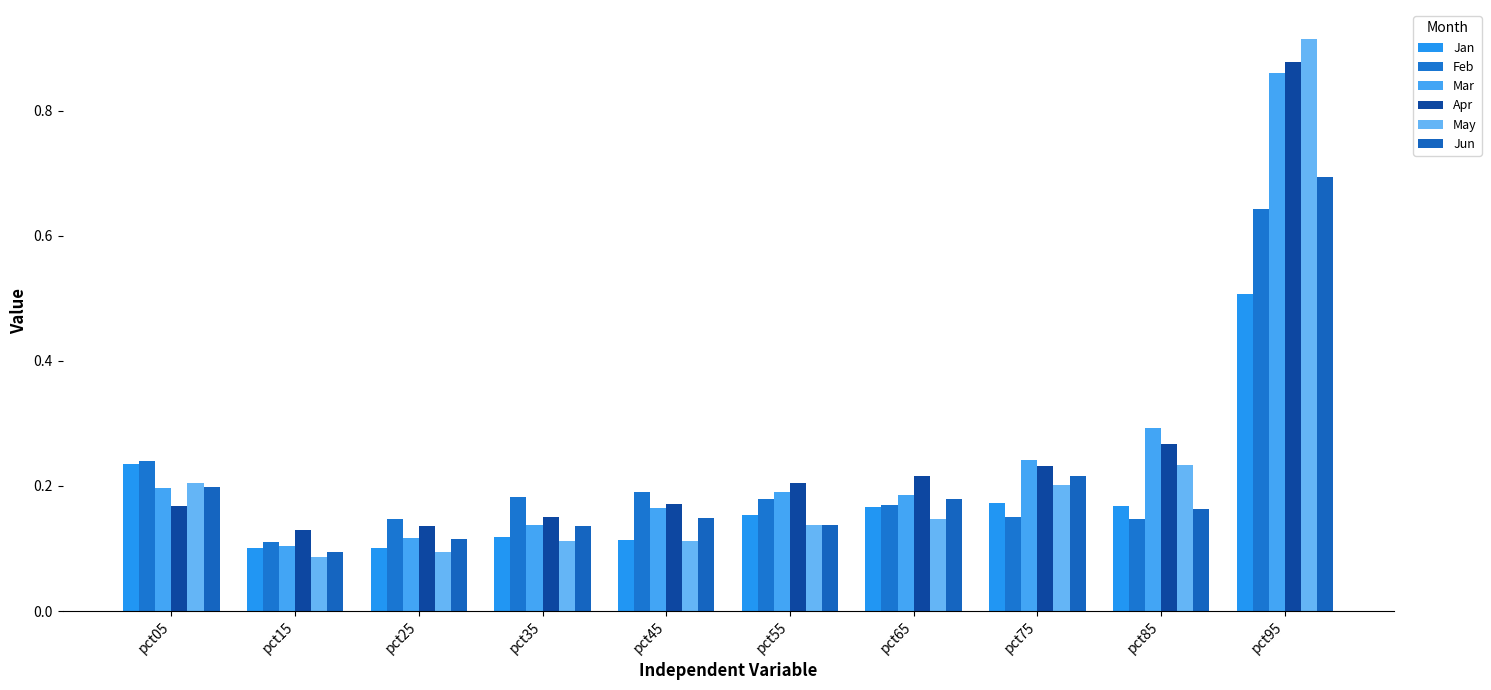

Rank the categories by Mar value from lowest to highest.

pct15, pct25, pct35, pct45, pct65, pct55, pct05, pct75, pct85, pct95